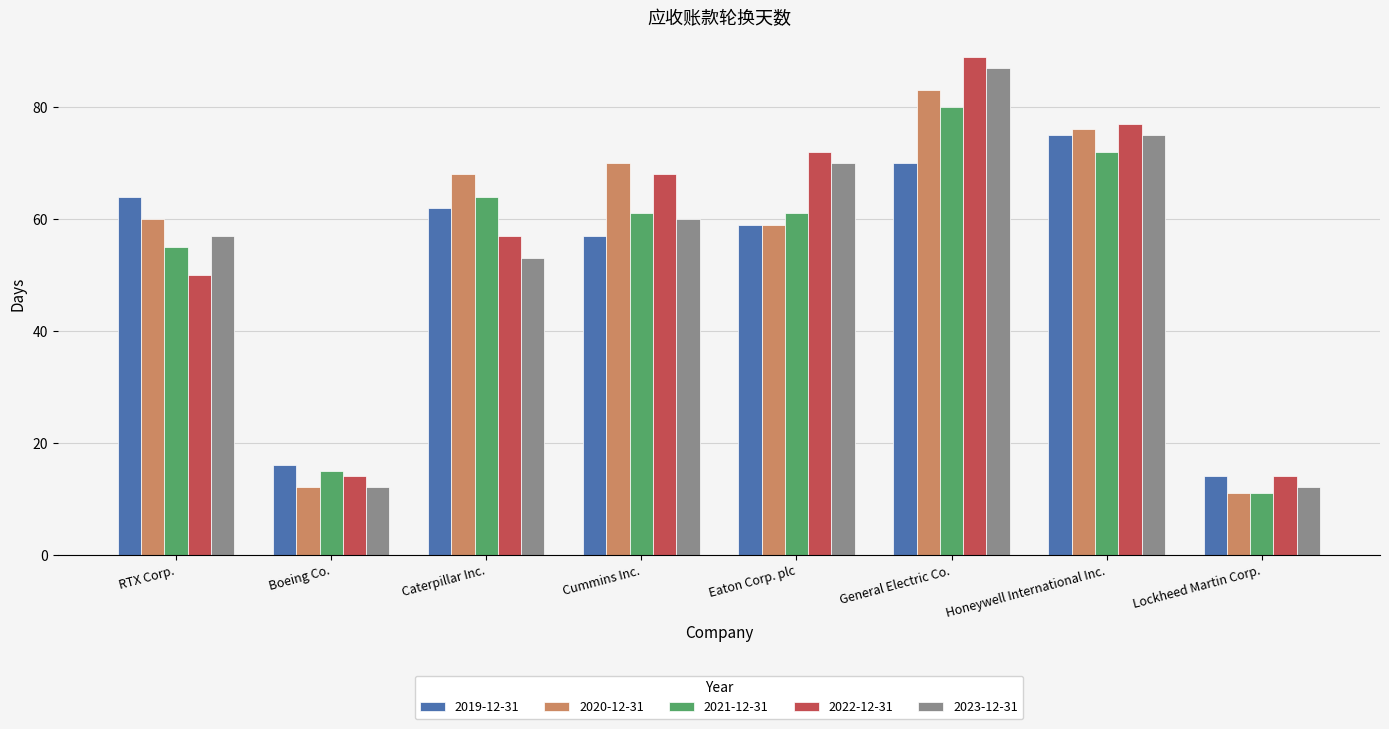

The value of 2022-12-31 at Cummins Inc. is 112. True or false?

False